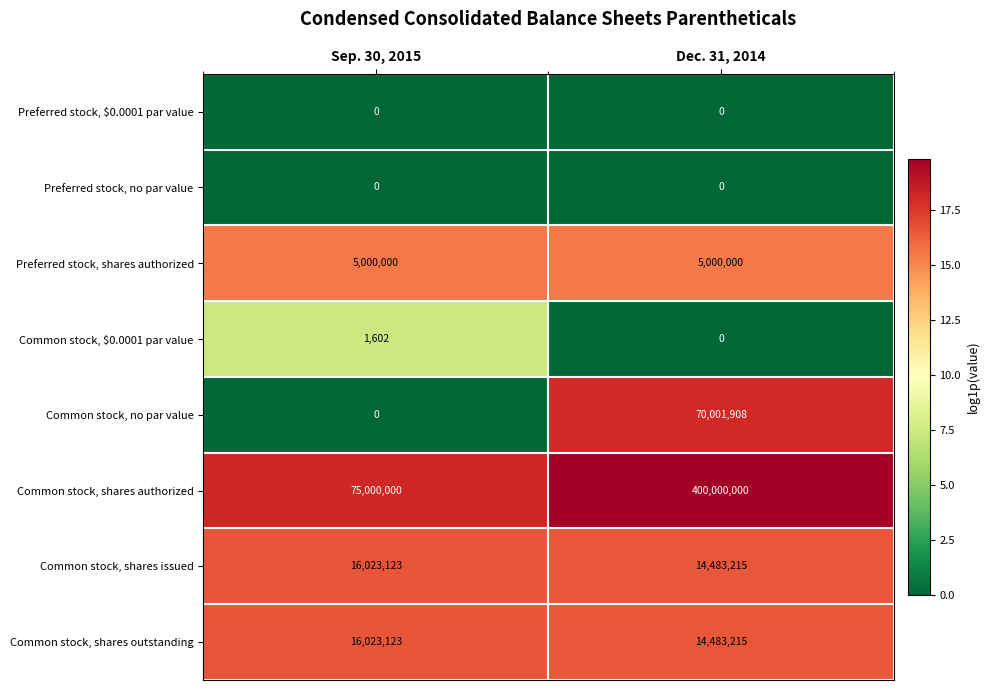

What is the greatest value displayed?

400000000